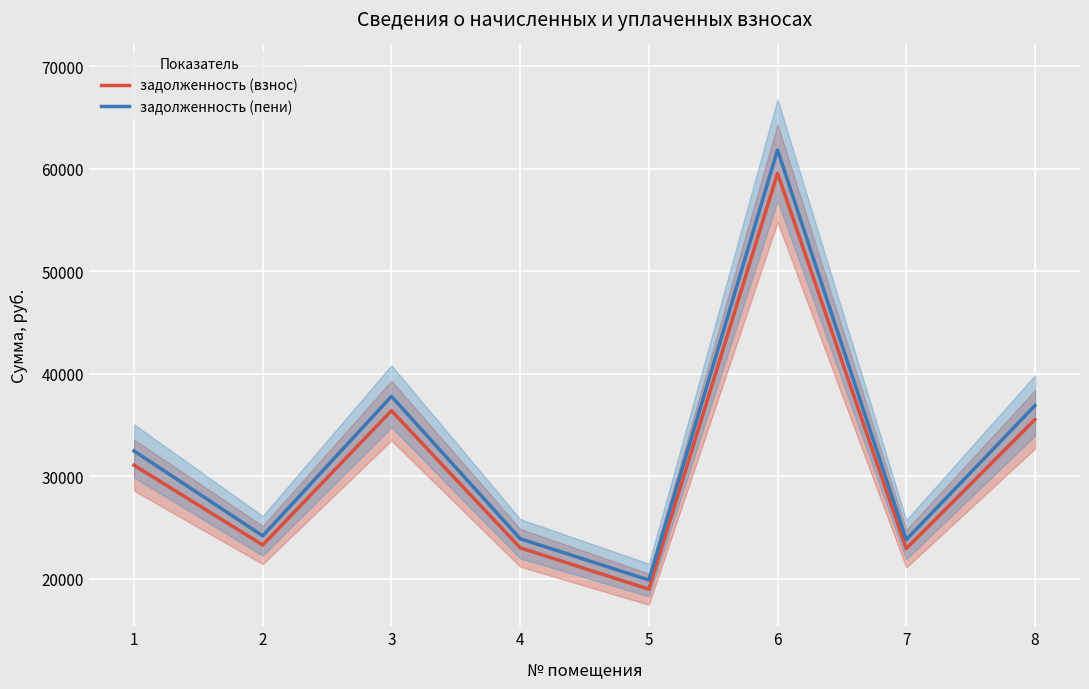

True or false: задолженность (взнос) and задолженность (пени) intersect in this chart.

False